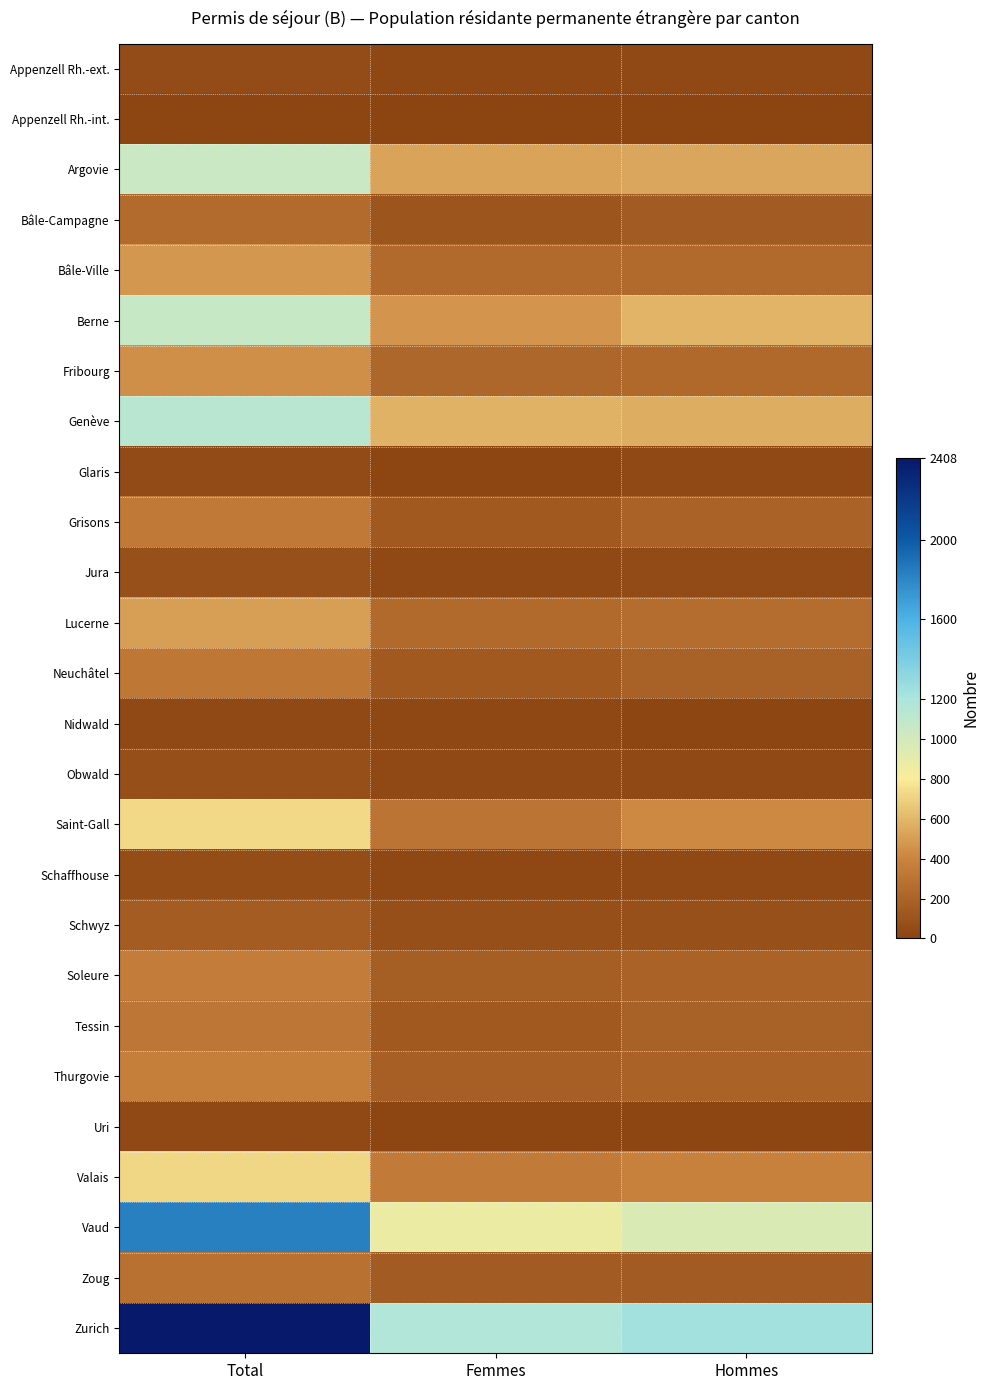

Between Hommes and Femmes, which is larger?

Hommes